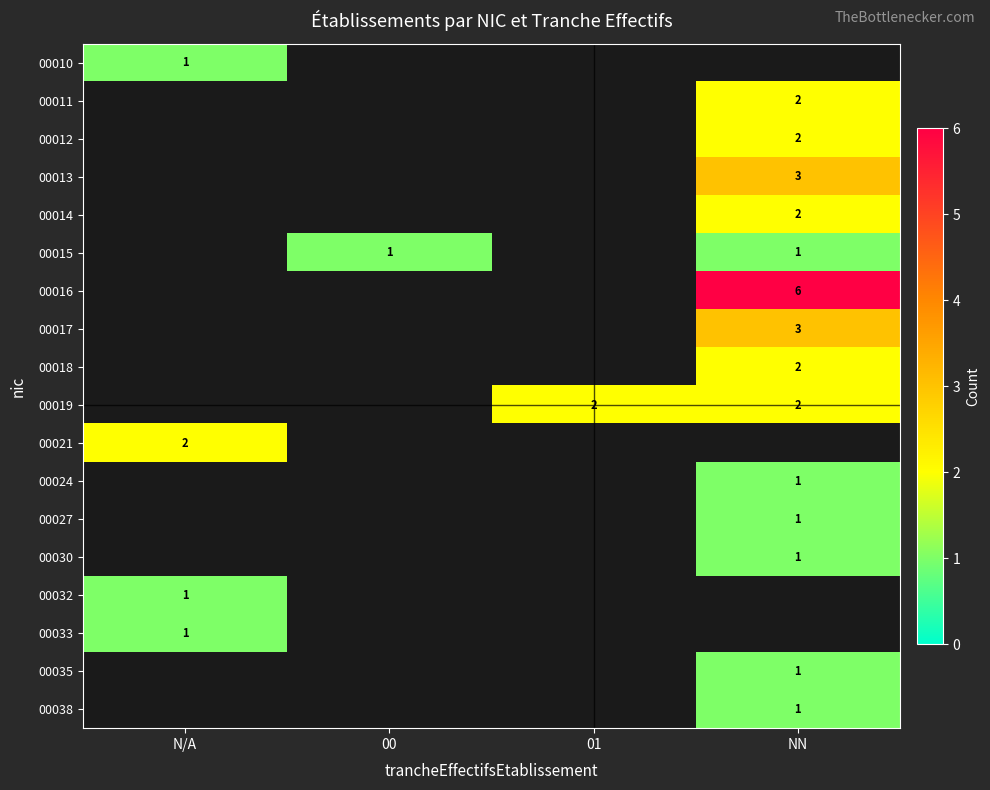

The 00038 series shows 0 at NN. True or false?

False